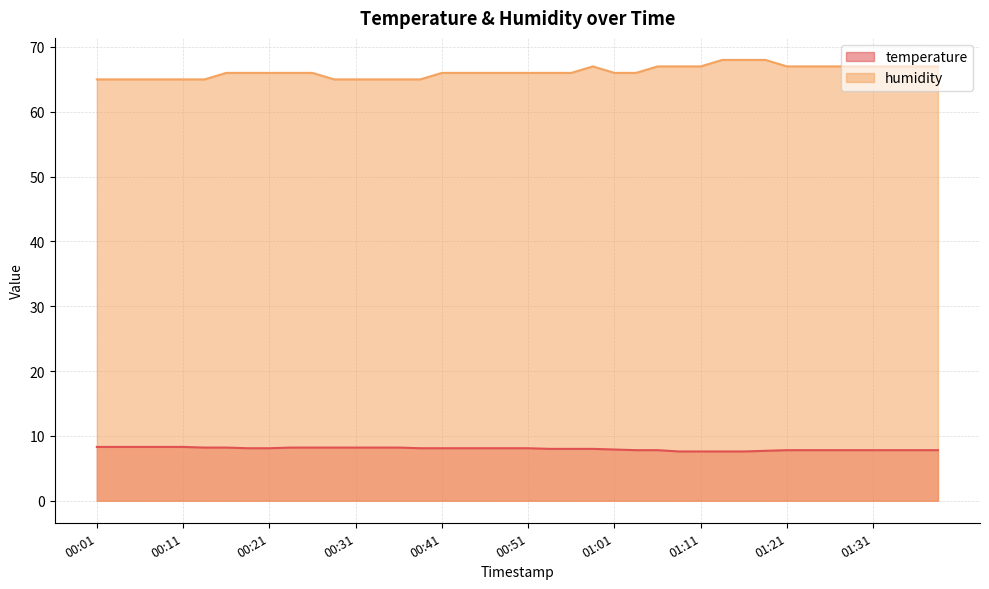

Which category has the lowest value across all series?

01:09